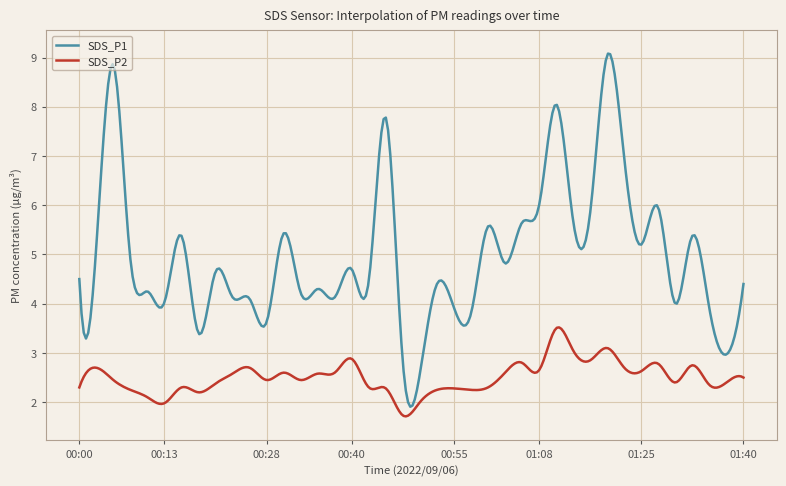

What is the difference between the second highest and minimum values in the SDS_P1 series?

7.2